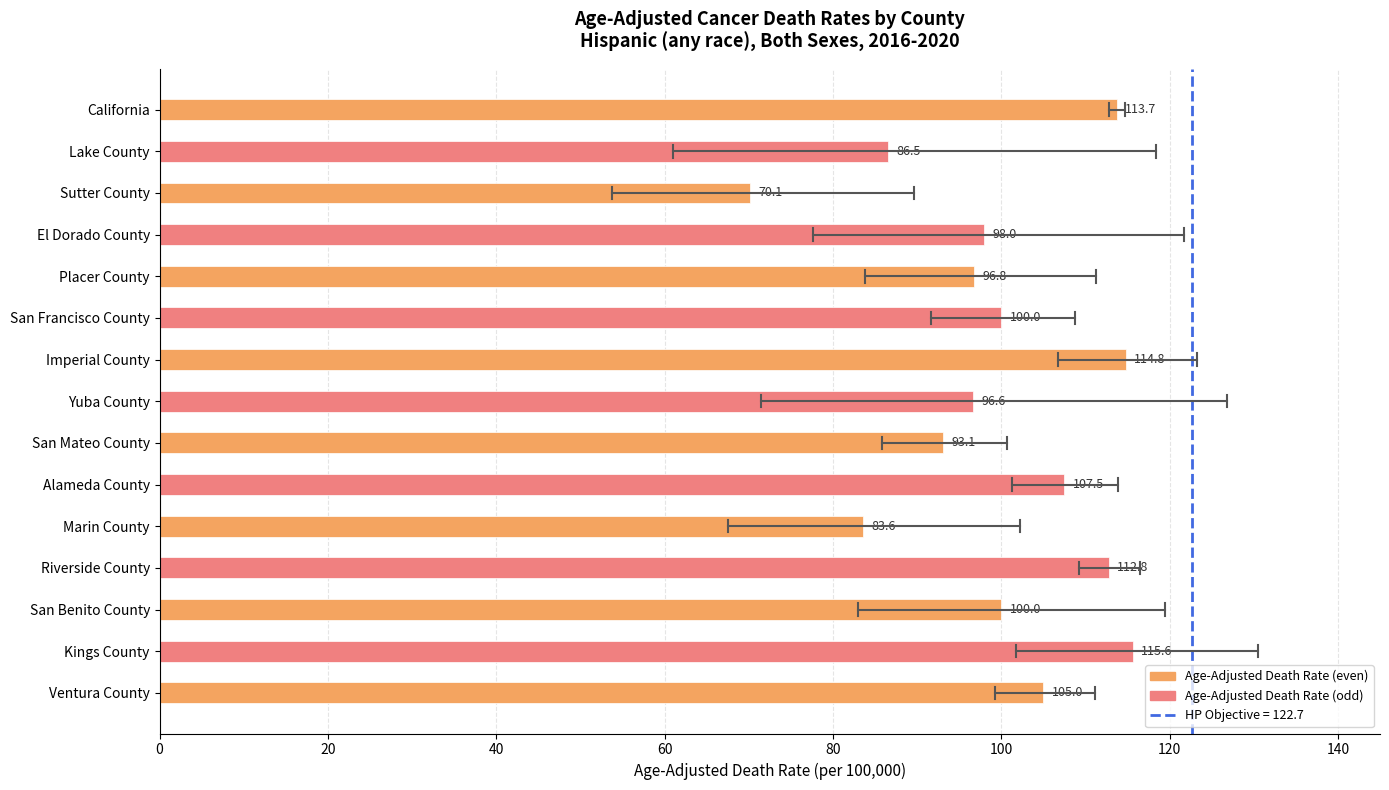

What position from the top is Ventura County?

15